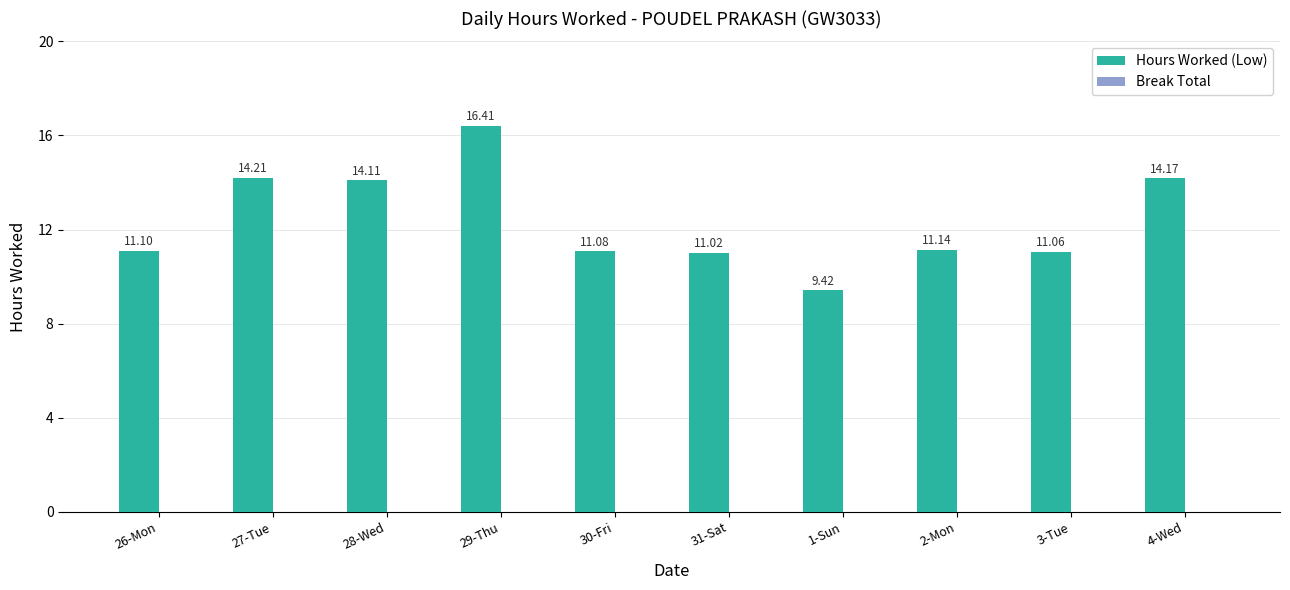

What is the ratio of the value at 3-Tue to the value at 1-Sun?

1.2